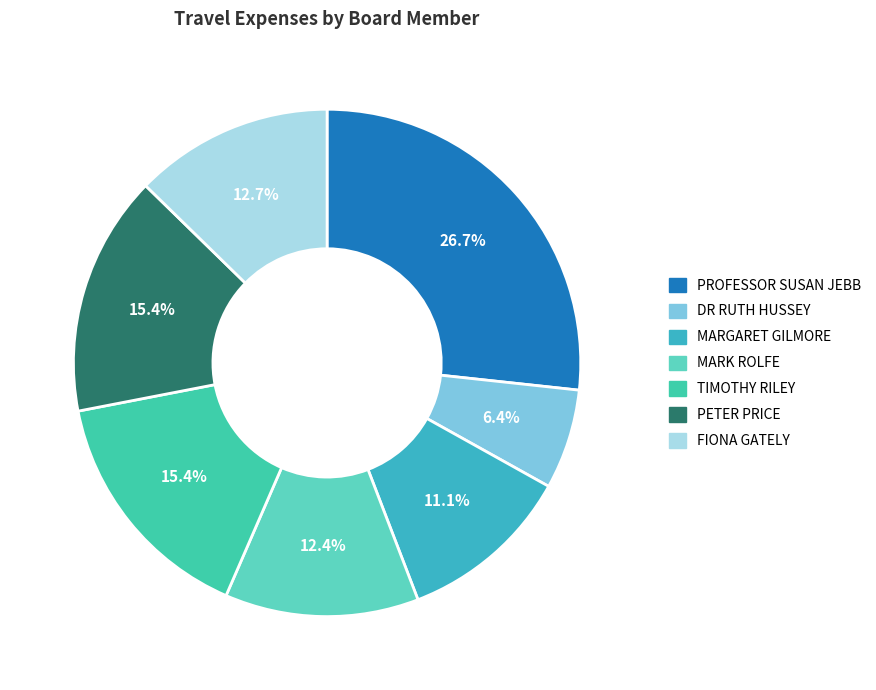

Which slice is the smallest?

DR RUTH HUSSEY